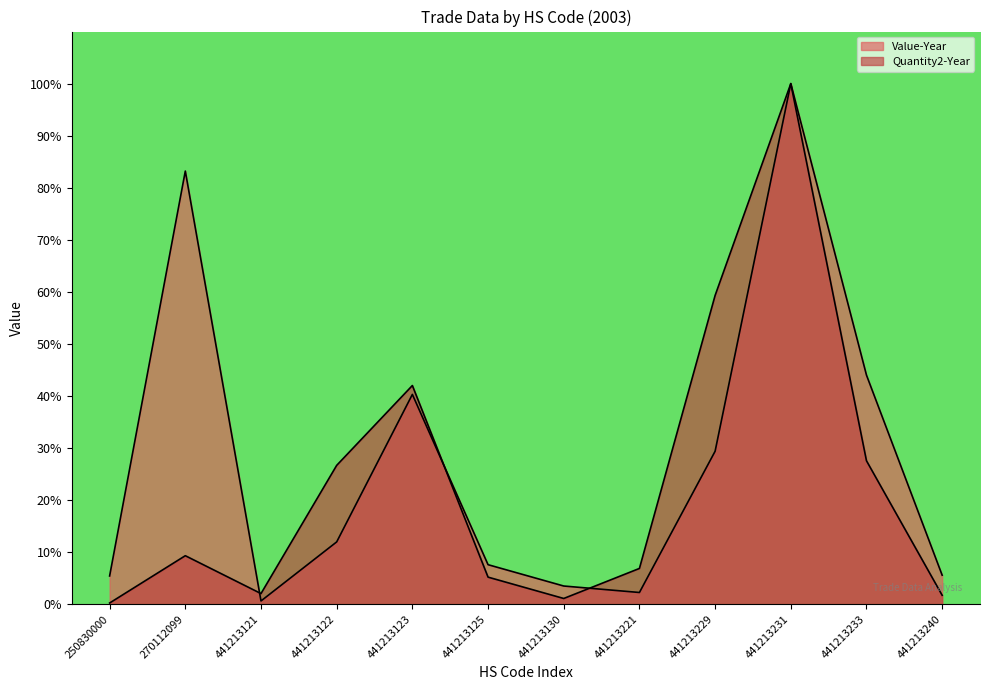

Which series changed the most between 441213121 and 441213231?

Value-Year